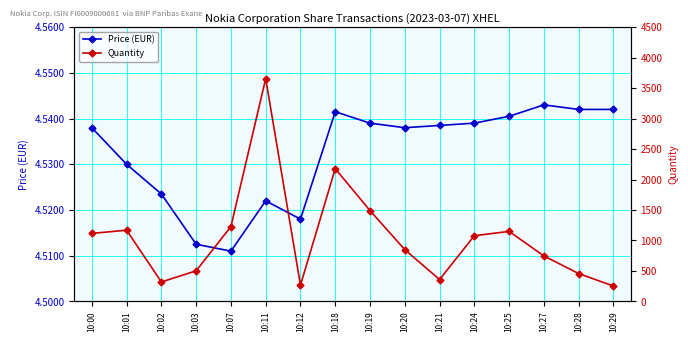

Rank the categories by Price (EUR) value from highest to lowest.

10:27, 10:28, 10:29, 10:18, 10:25, 10:19, 10:24, 10:21, 10:00, 10:20, 10:01, 10:02, 10:11, 10:12, 10:03, 10:07